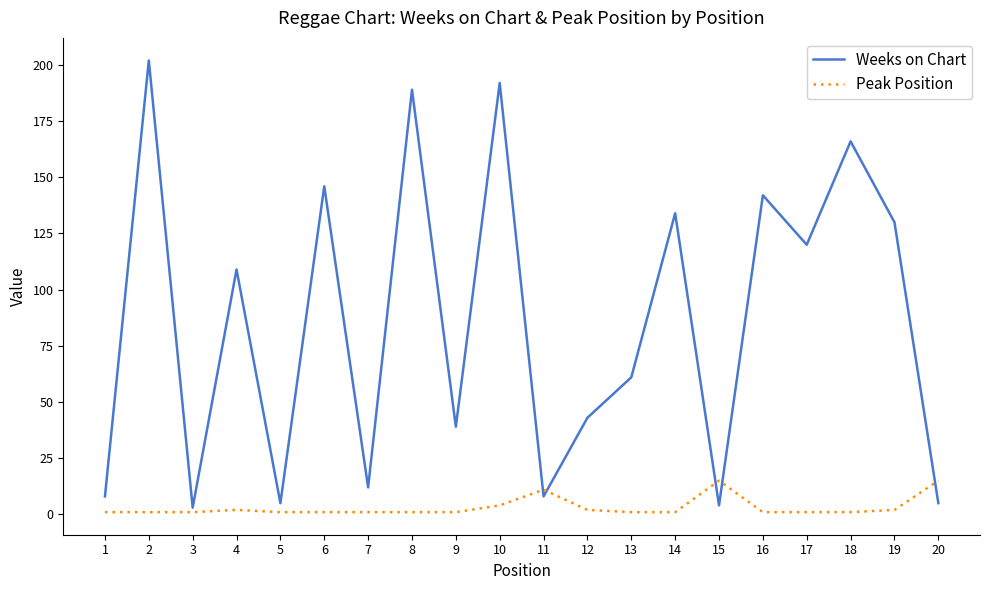

Reading right to left, list all the values displayed in this chart.

Weeks on Chart: 20=5	19=130	18=166	17=120	16=142	15=4	14=134	13=61	12=43	11=8	10=192	9=39	8=189	7=12	6=146	5=5	4=109	3=3	2=202	1=8
Peak Position: 20=15	19=2	18=1	17=1	16=1	15=15	14=1	13=1	12=2	11=11	10=4	9=1	8=1	7=1	6=1	5=1	4=2	3=1	2=1	1=1